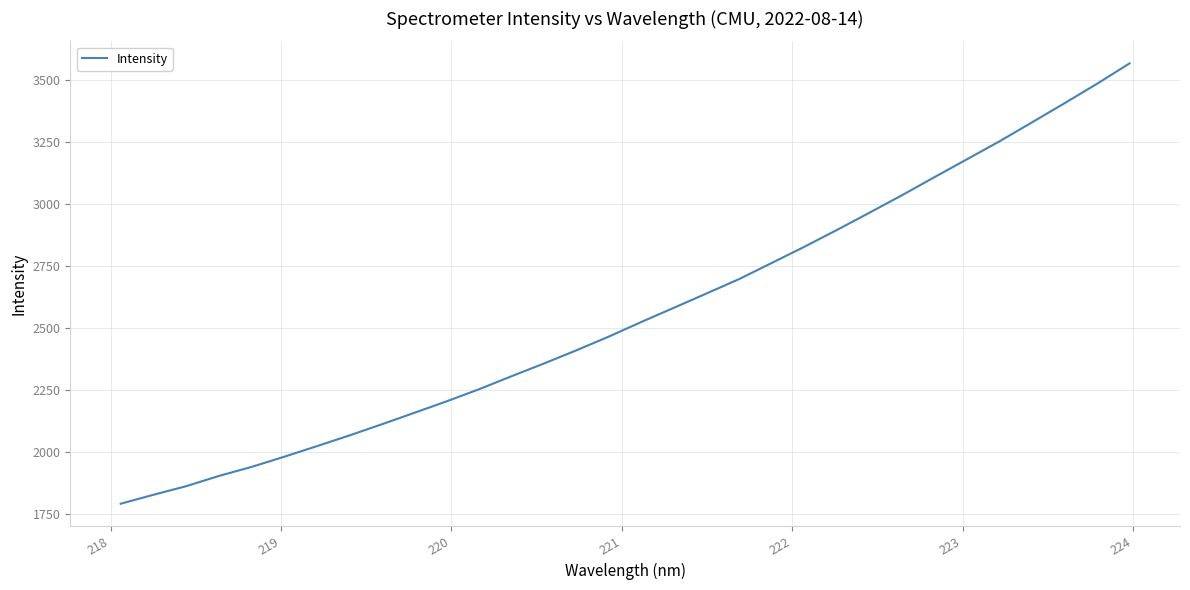

What is the smallest value displayed?

1791.0